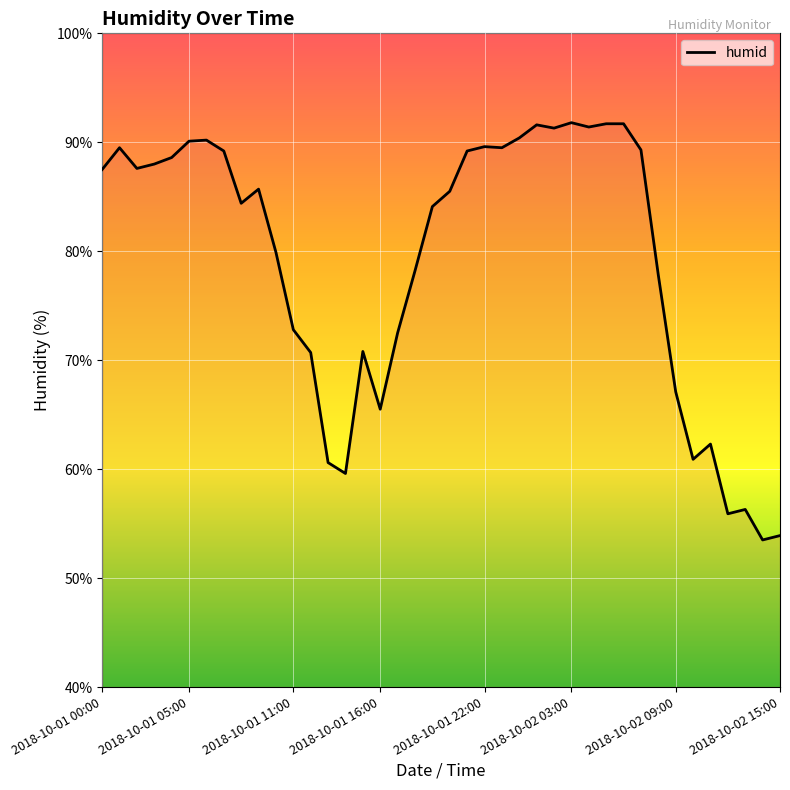

What is the smallest value displayed?

53.5